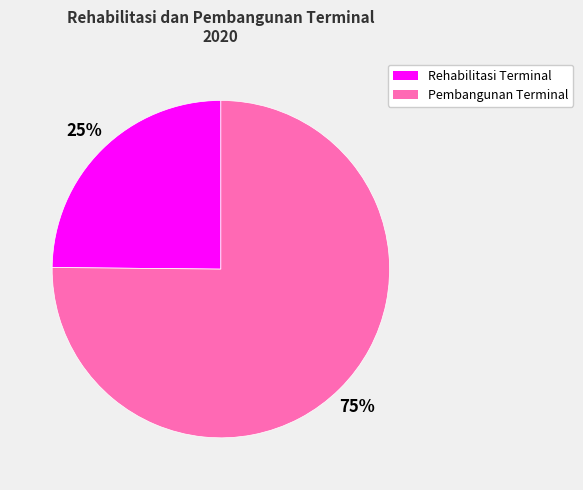

Is it true that Rehabilitasi Terminal is 14% of the pie?

False